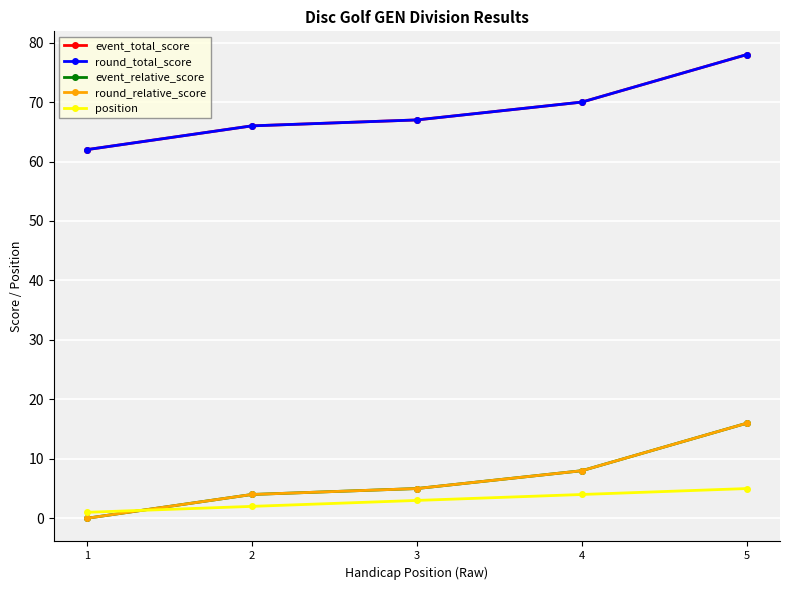

Which category has the lowest value in the event_relative_score series?

1